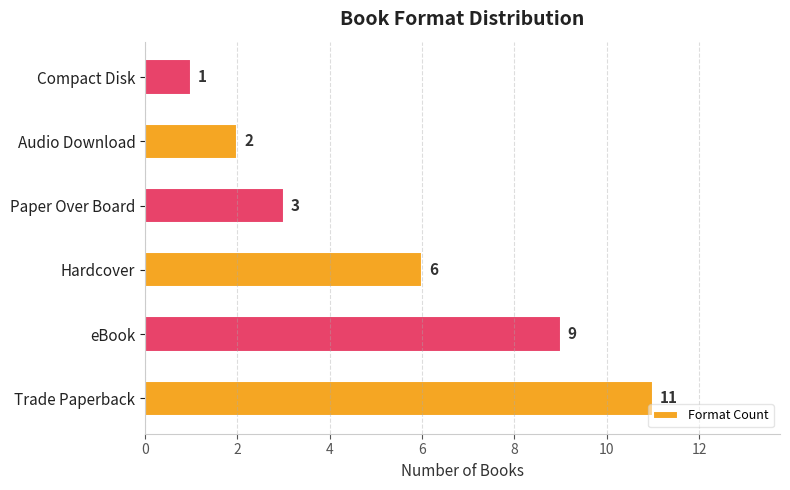

How many data points are less than 6?

3